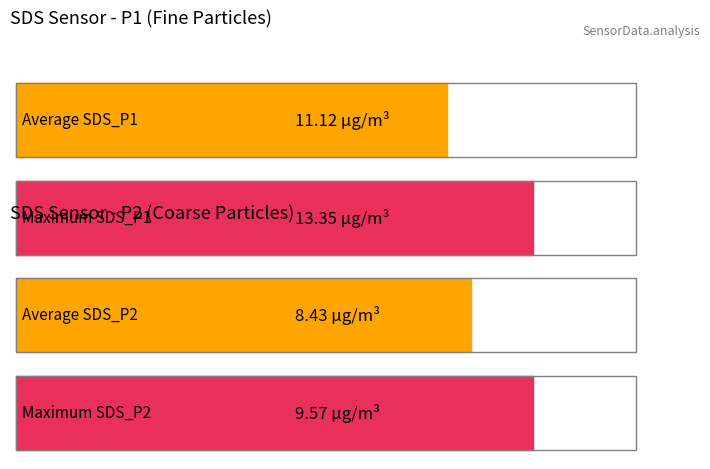

How many bars are there in each group?

2